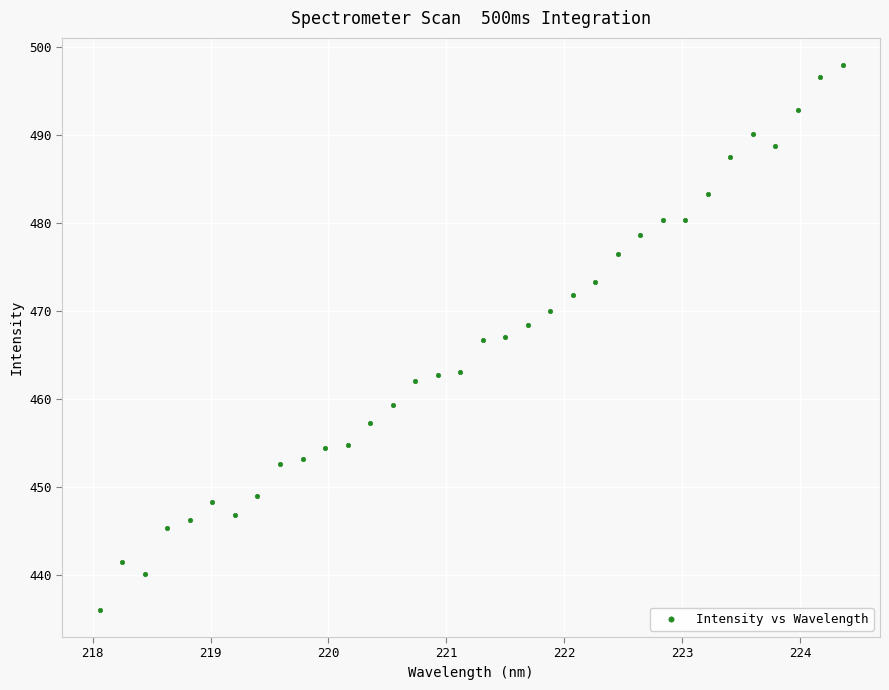

What is the range of Y values (max minus min)?

61.9